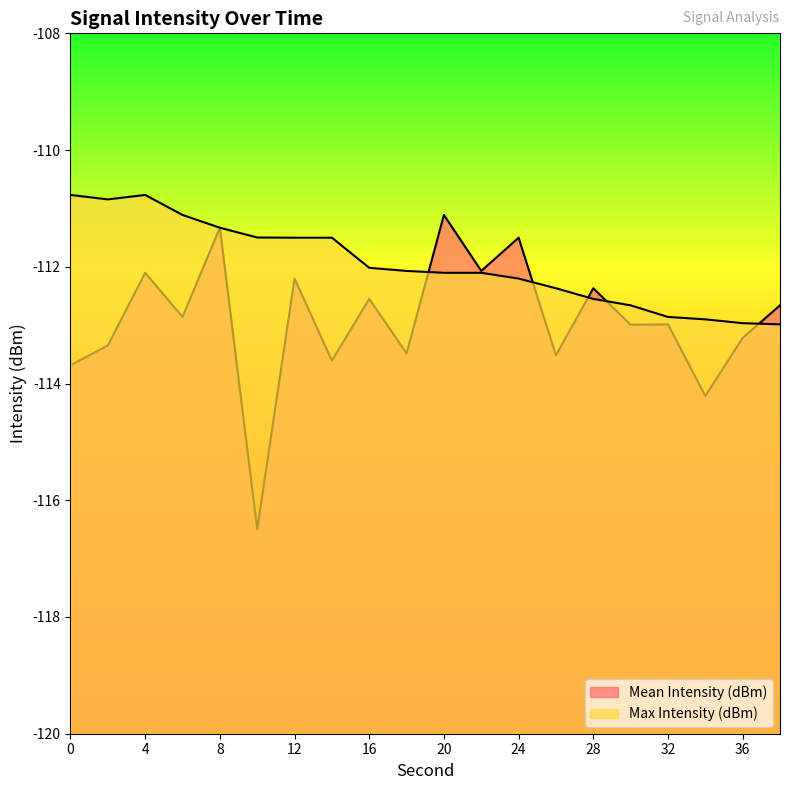

The Mean Intensity (dBm) series shows -161.8 at 26. True or false?

False